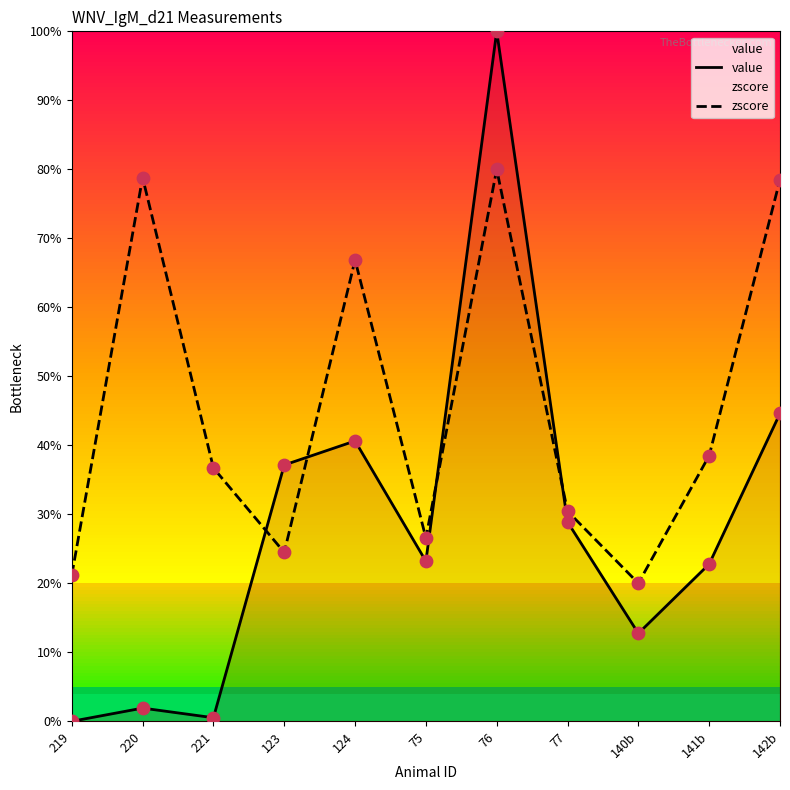

Which series reaches the maximum Y coordinate?

value